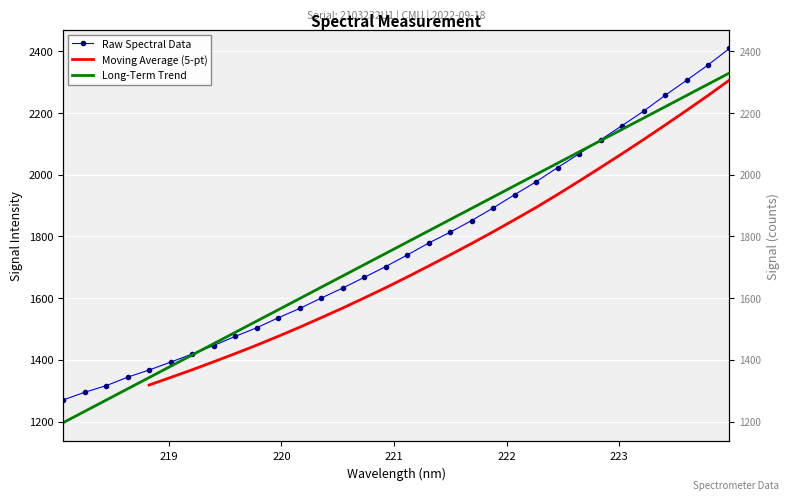

Where is the data nearest to the value 1839?

221.6902